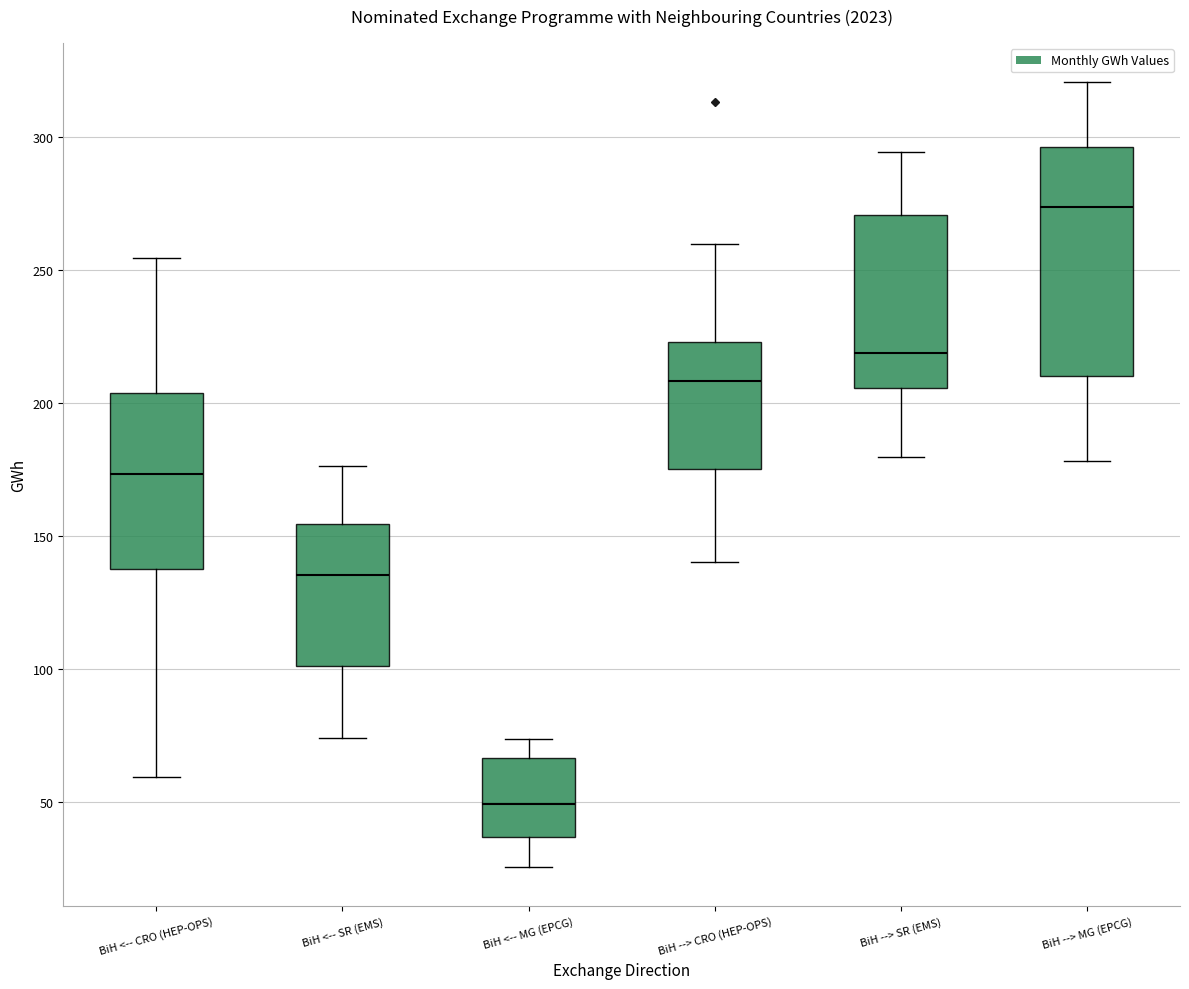

Reading left to right, transcribe this box plot: for each box, give where its median line is, the range the box spans, and where its two whiskers end, as read against the y-axis. The values are not printed on the chart, so give them approximately, as read against the axis.

BiH <-- CRO (HEP-OPS): median 175, box 140 to 205, whiskers 60 to 255
BiH <-- SR (EMS): median 135, box 100 to 155, whiskers 75 to 175
BiH <-- MG (EPCG): median 50, box 35 to 65, whiskers 25 to 75
BiH --> CRO (HEP-OPS): median 210, box 175 to 225, whiskers 140 to 260
BiH --> SR (EMS): median 220, box 205 to 270, whiskers 180 to 295
BiH --> MG (EPCG): median 275, box 210 to 295, whiskers 180 to 320